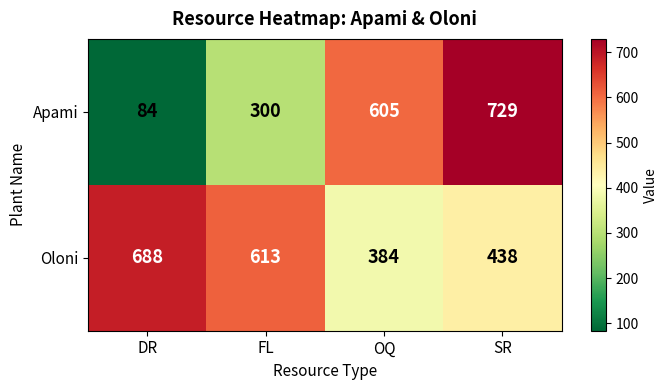

The value of Apami at OQ is 282. True or false?

False